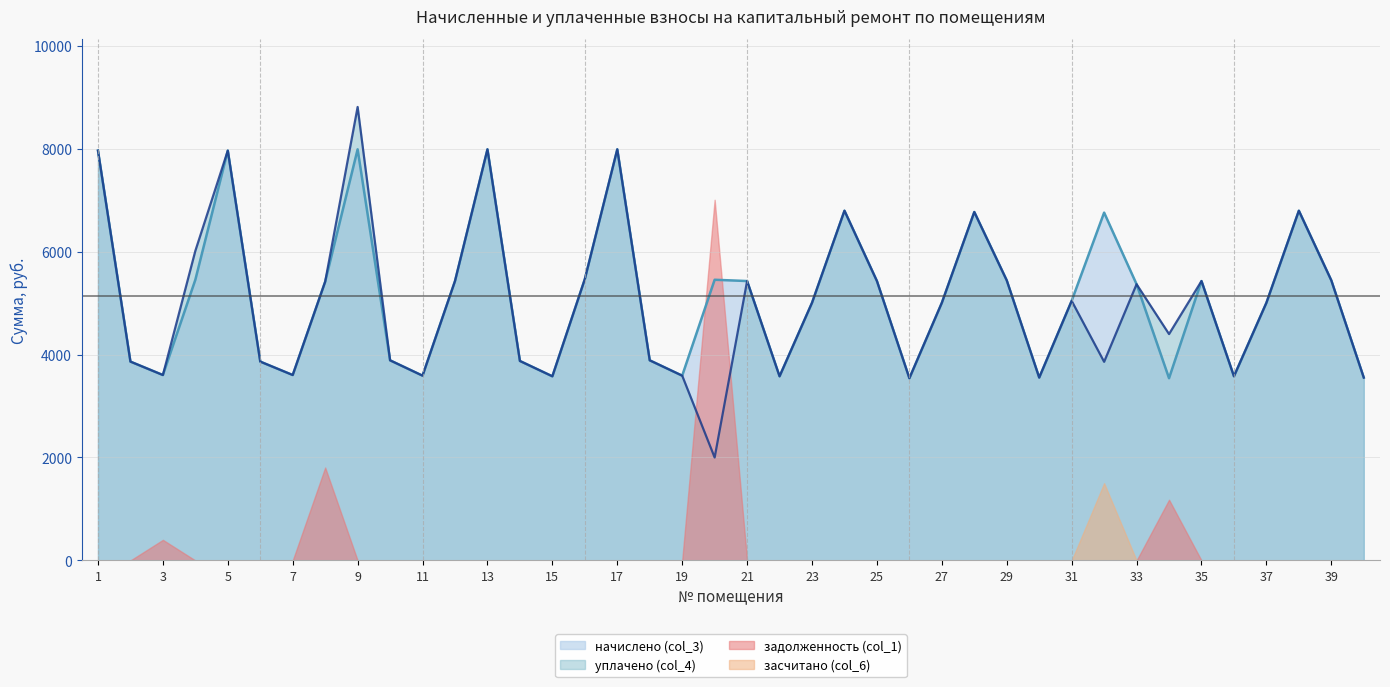

How many lines are shown in the chart?

4